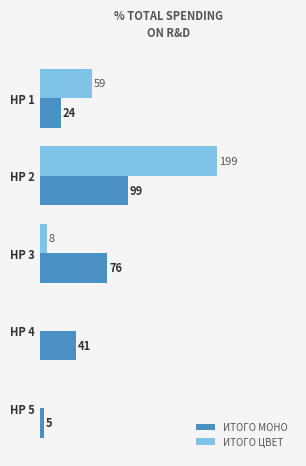

Which label corresponds to the largest value in the chart?

HP 2